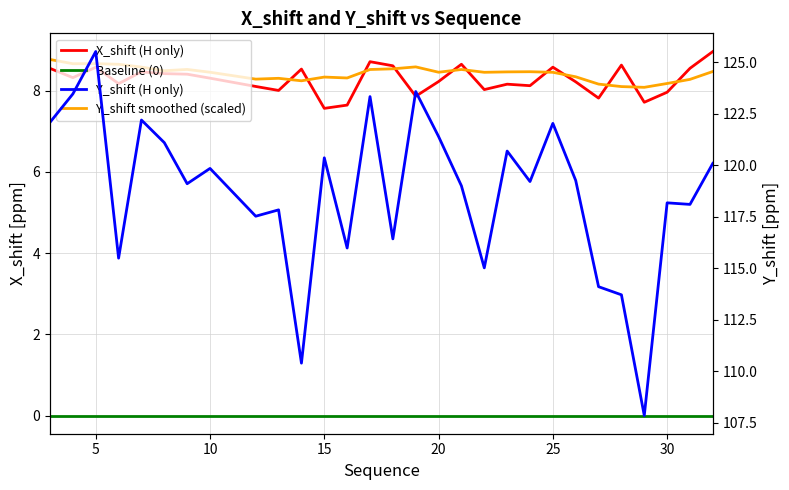

The X_shift (H only) series shows 15.4 at 17. True or false?

False